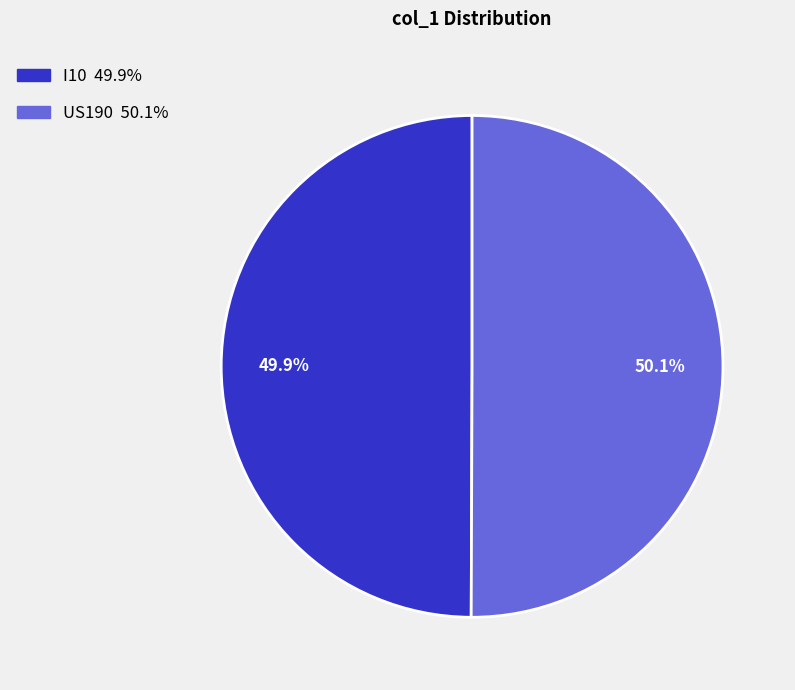

The I10 slice represents 64% of the pie. True or false?

False